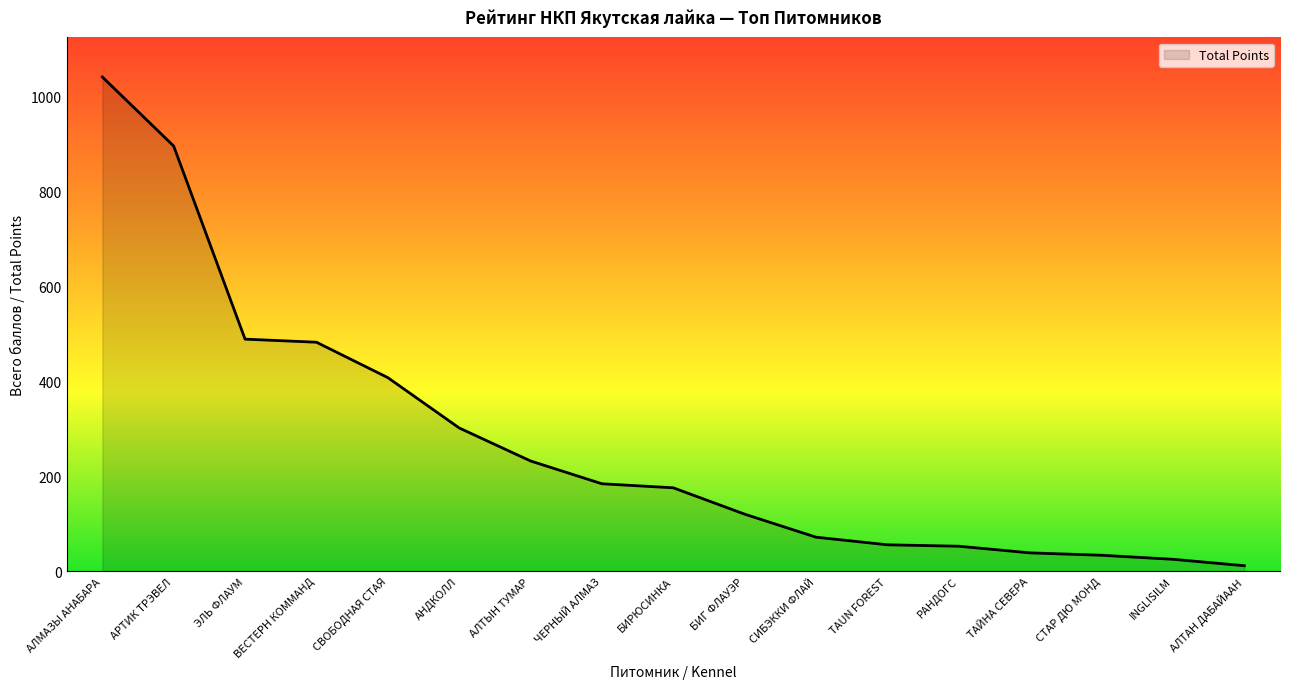

Where is the data nearest to the value 526?

ЭЛЬ ФЛАУМ